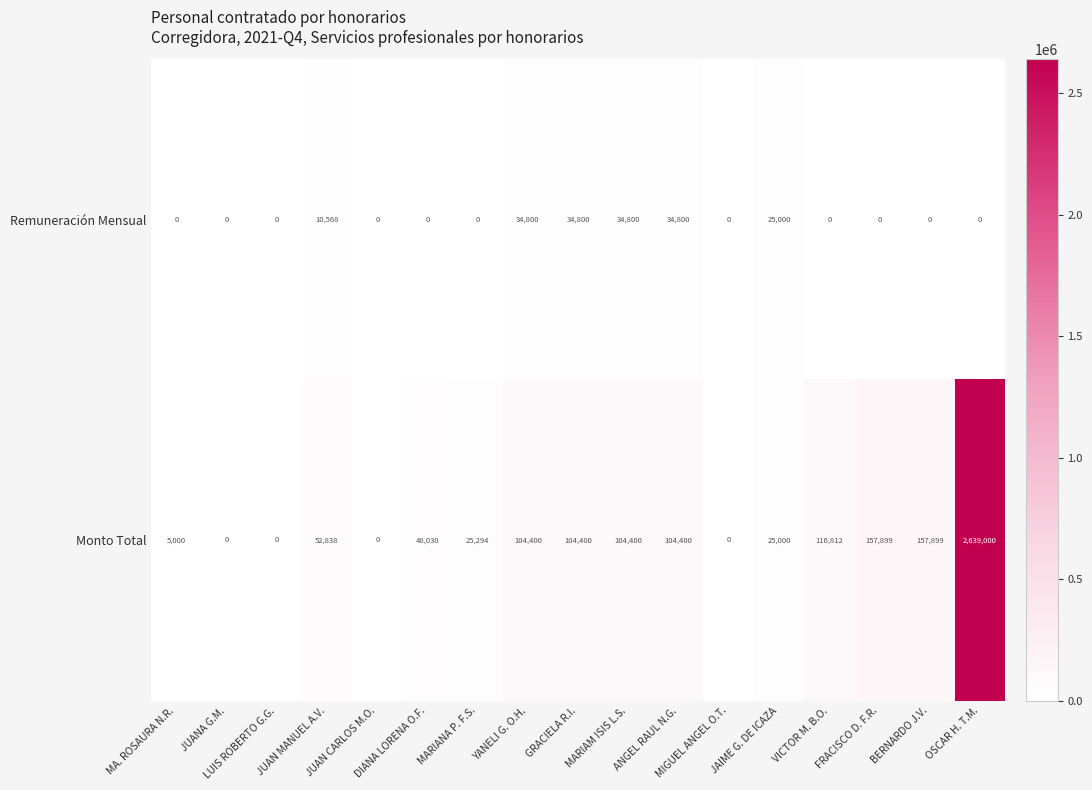

Rank the series at MARIANA P. F.S. from lowest to highest value.

Remuneración Mensual, Monto Total